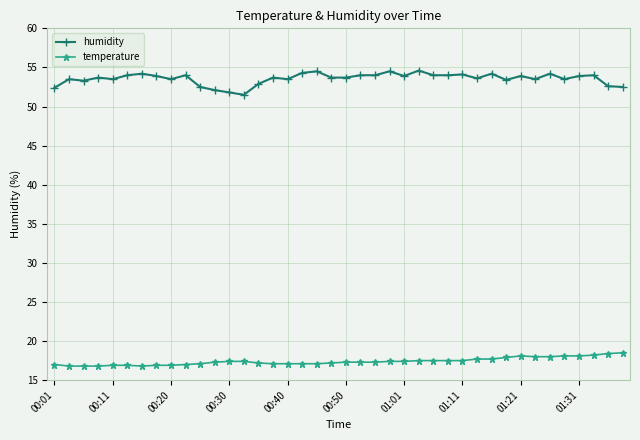

What is the average value of the temperature series?

17.4